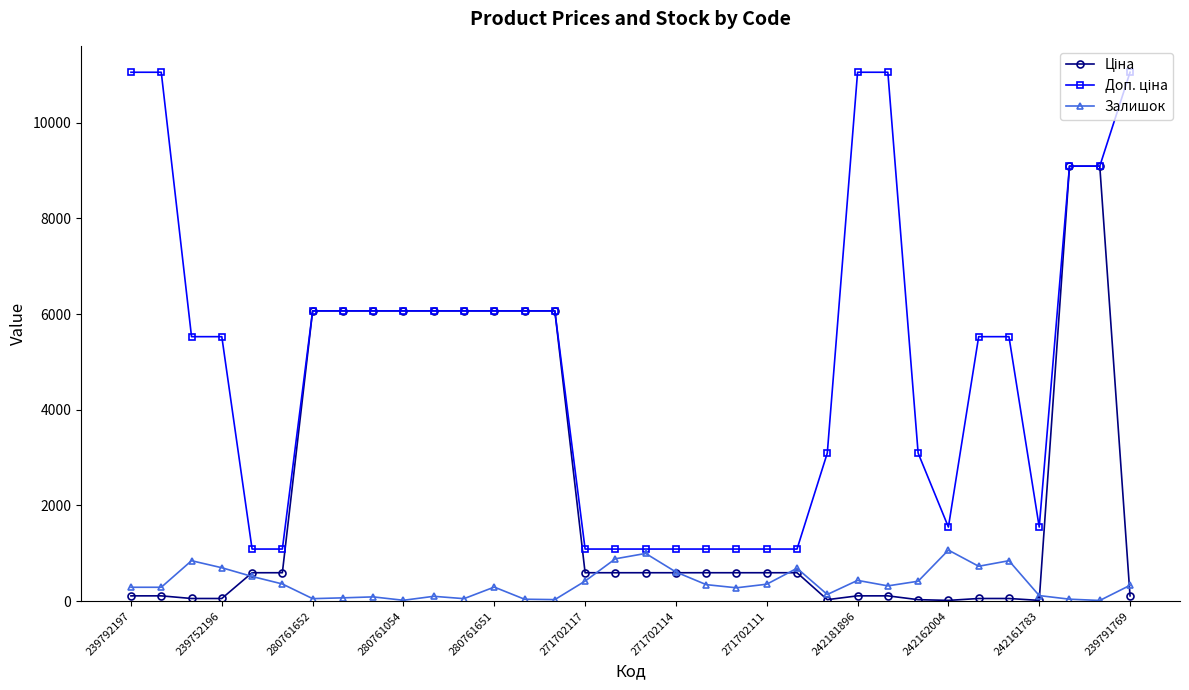

At how many categories does at least one series exceed 10609?

5